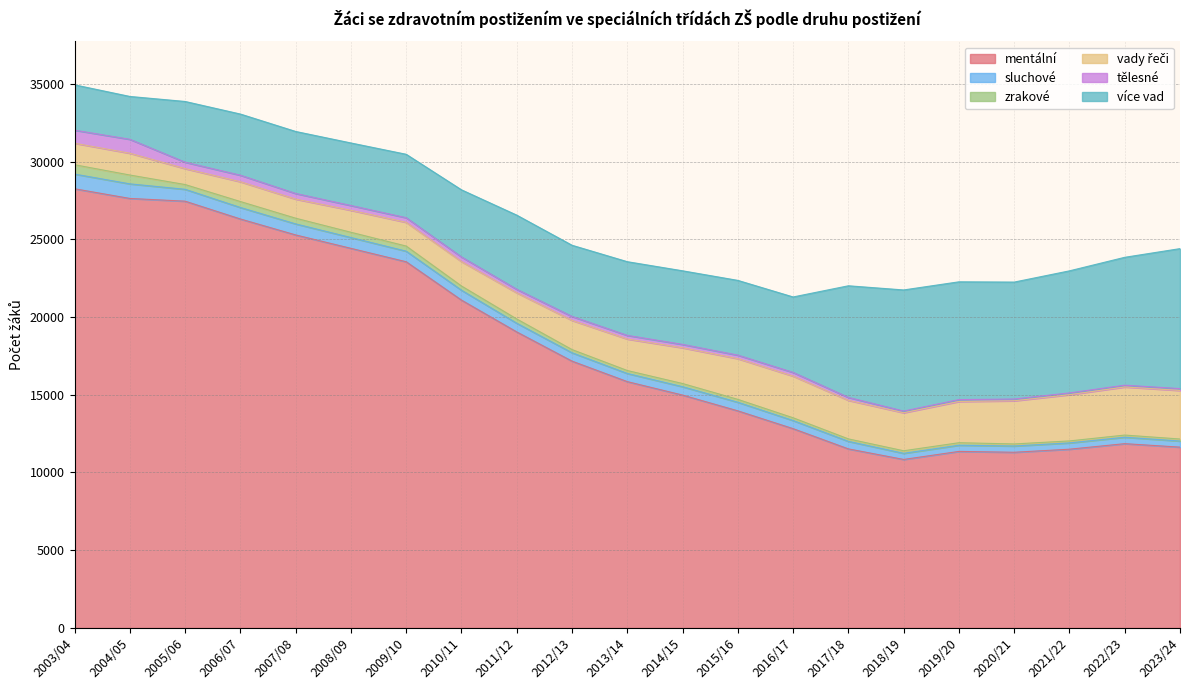

What is the label of the 14th point from the right?

2010/11